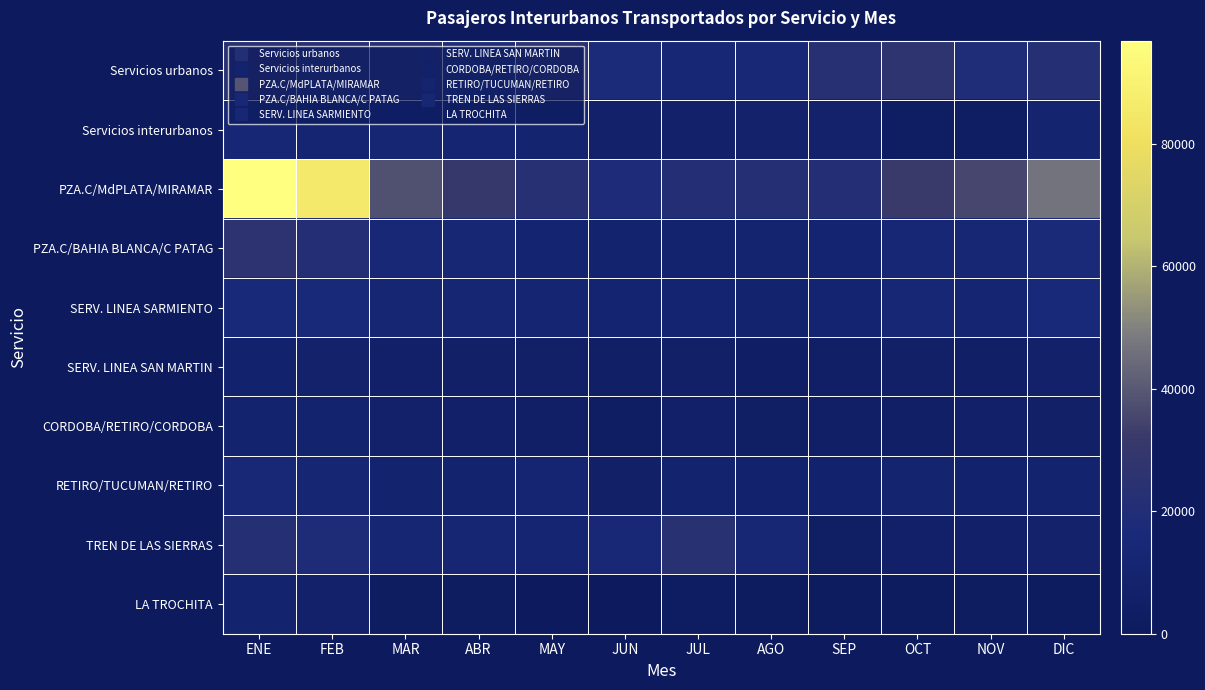

What is the greatest value displayed?

96826